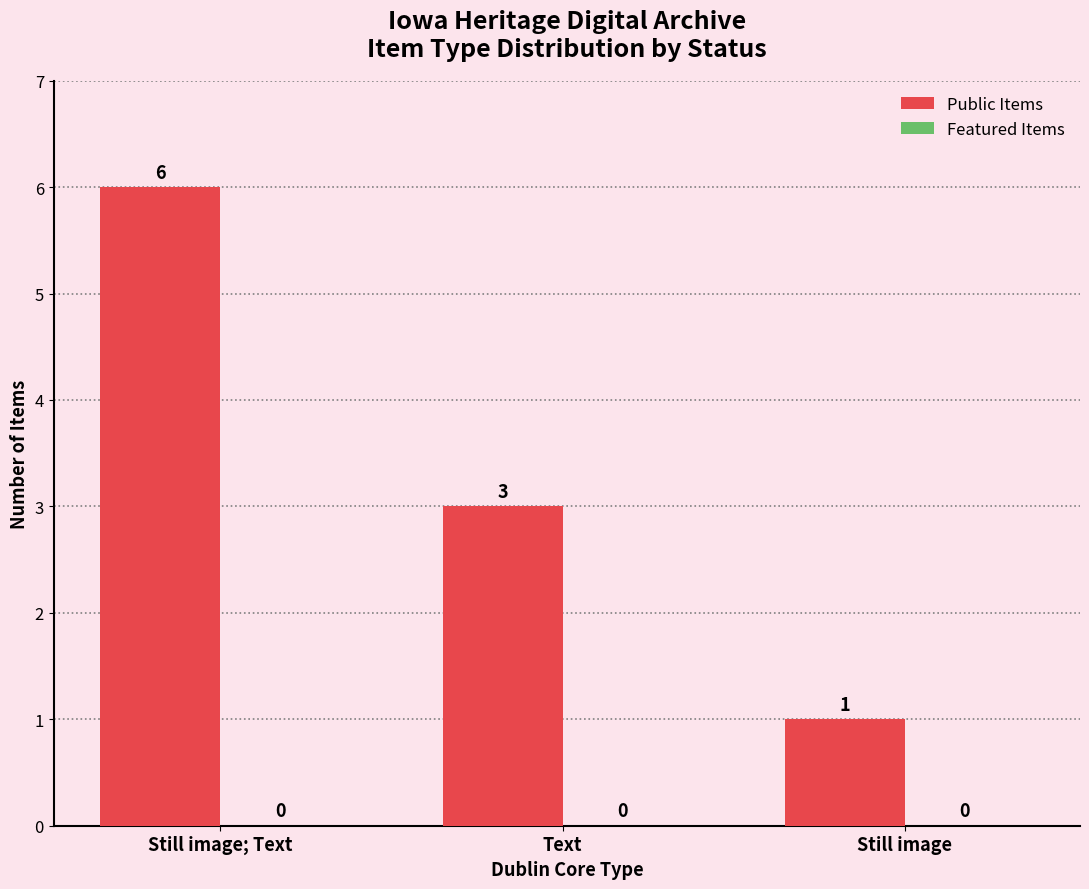

List the labels in order of value, smallest first.

Still image, Text, Still image; Text